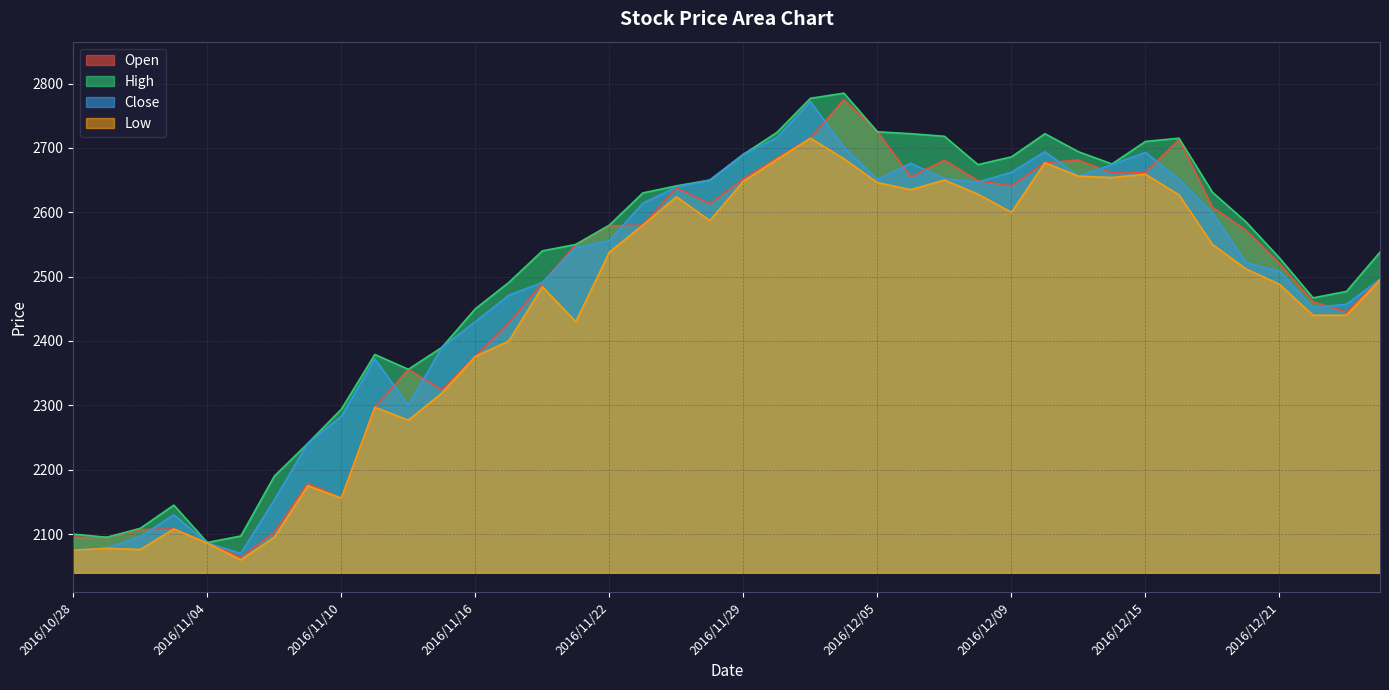

The High series shows 2675 at 2016/12/14. True or false?

True